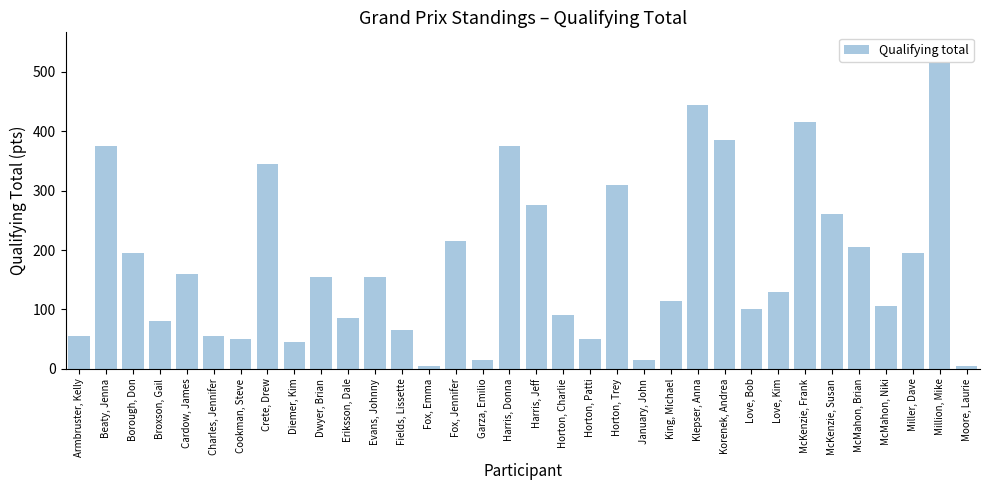

The value at McKenzie, Susan is 405. True or false?

False